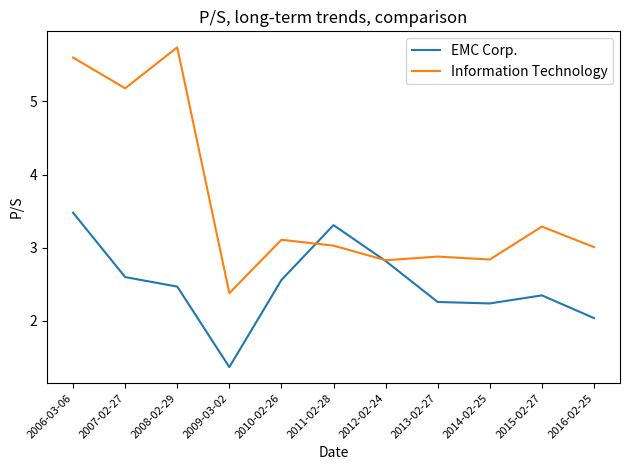

True or false: EMC Corp. has more than 1 points higher than both neighbors.

True